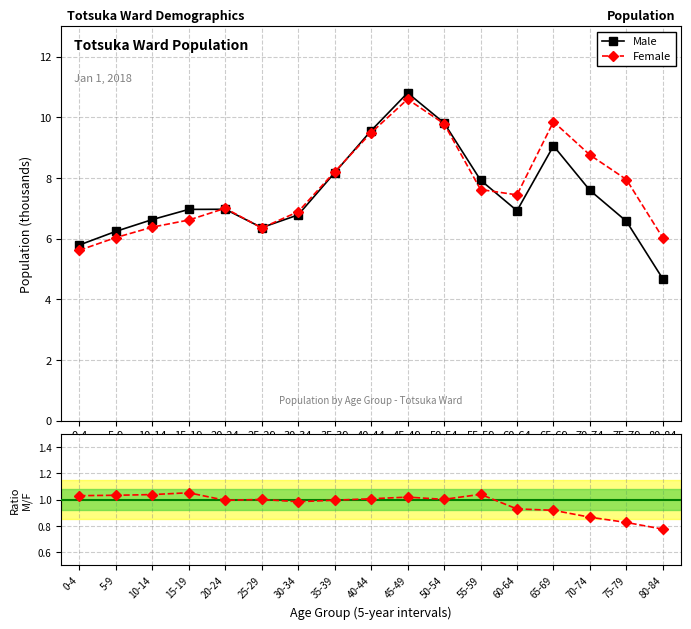

Reading right to left, extract all data points from this chart.

Male: 80-84=4.7	75-79=6.6	70-74=7.6	65-69=9.1	60-64=6.9	55-59=7.9	50-54=9.8	45-49=10.8	40-44=9.6	35-39=8.2	30-34=6.8	25-29=6.4	20-24=7.0	15-19=7.0	10-14=6.6	5-9=6.2	0-4=5.8
Female: 80-84=6.0	75-79=8.0	70-74=8.8	65-69=9.9	60-64=7.4	55-59=7.6	50-54=9.8	45-49=10.6	40-44=9.5	35-39=8.2	30-34=6.9	25-29=6.4	20-24=7.0	15-19=6.6	10-14=6.4	5-9=6.0	0-4=5.6
Male/Female: 80-84=0.8	75-79=0.8	70-74=0.9	65-69=0.9	60-64=0.9	55-59=1.0	50-54=1.0	45-49=1.0	40-44=1.0	35-39=1.0	30-34=1.0	25-29=1.0	20-24=1.0	15-19=1.1	10-14=1.0	5-9=1.0	0-4=1.0